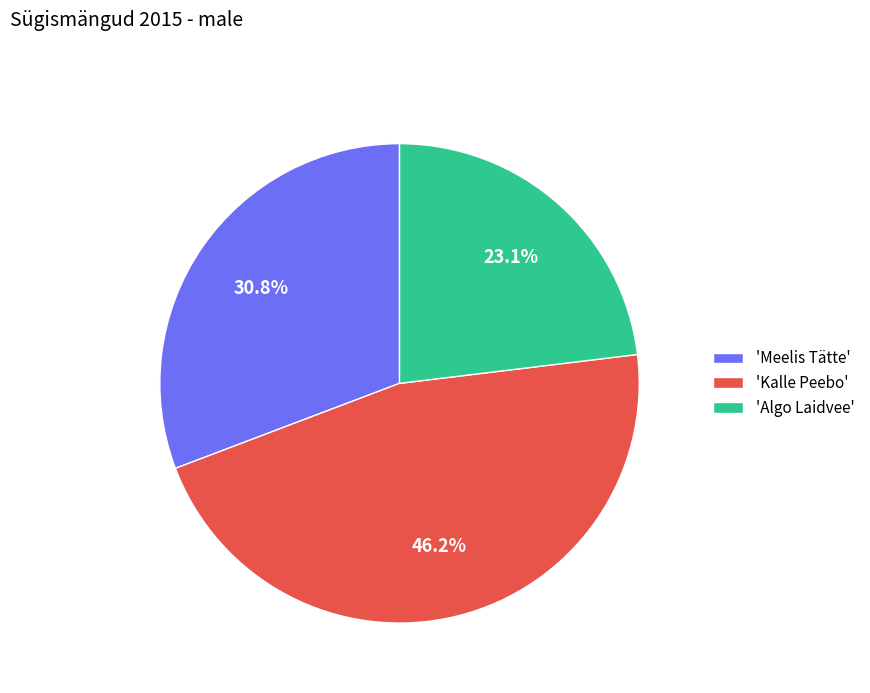

Between 'Algo Laidvee' and 'Kalle Peebo', which is larger?

'Kalle Peebo'